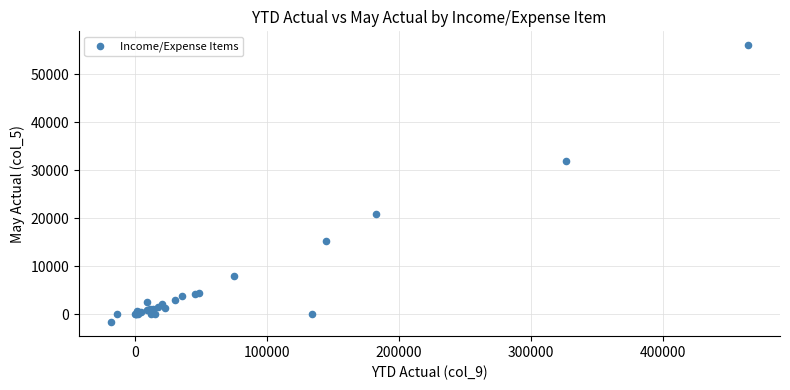

What Y value in the scatter plot is closest to 27191?

31977.1